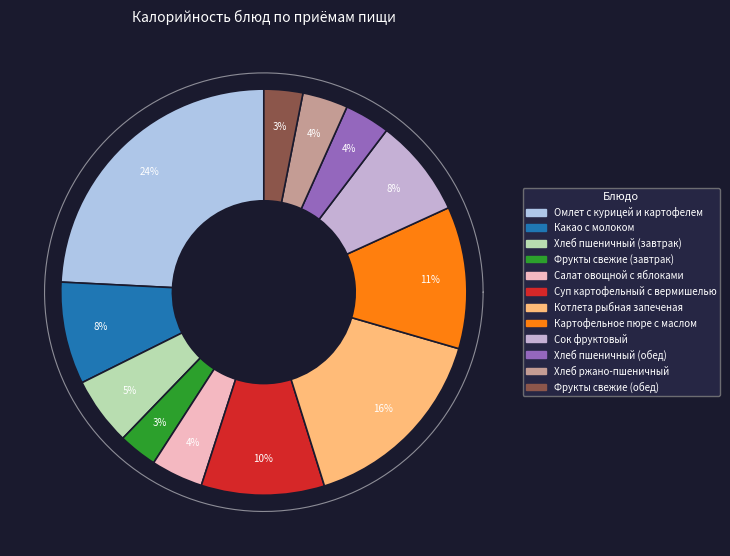

Does any single category account for the majority?

No